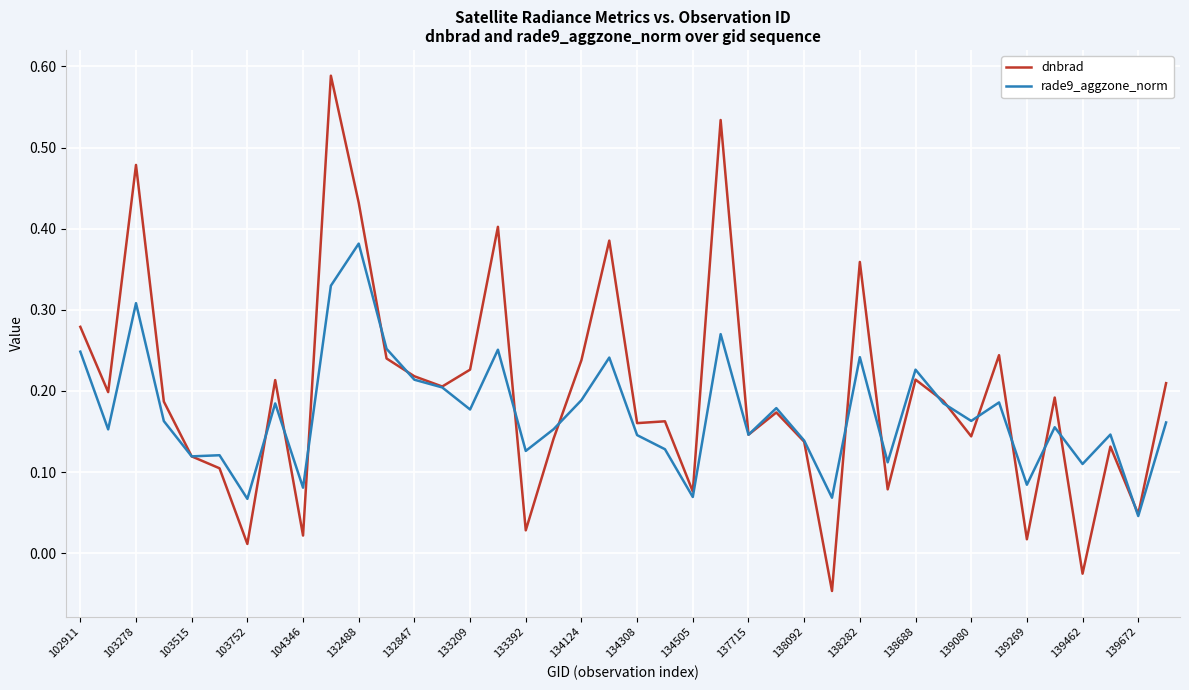

What are all the series names shown in the legend?

dnbrad, rade9_aggzone_norm